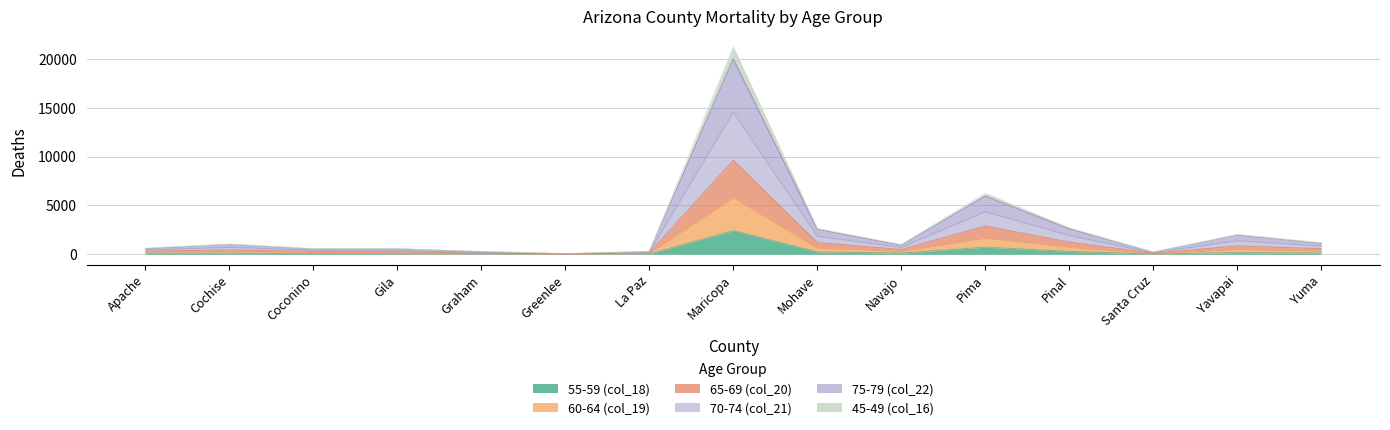

Where is the first local maximum for 70-74 (col_21)?

Cochise